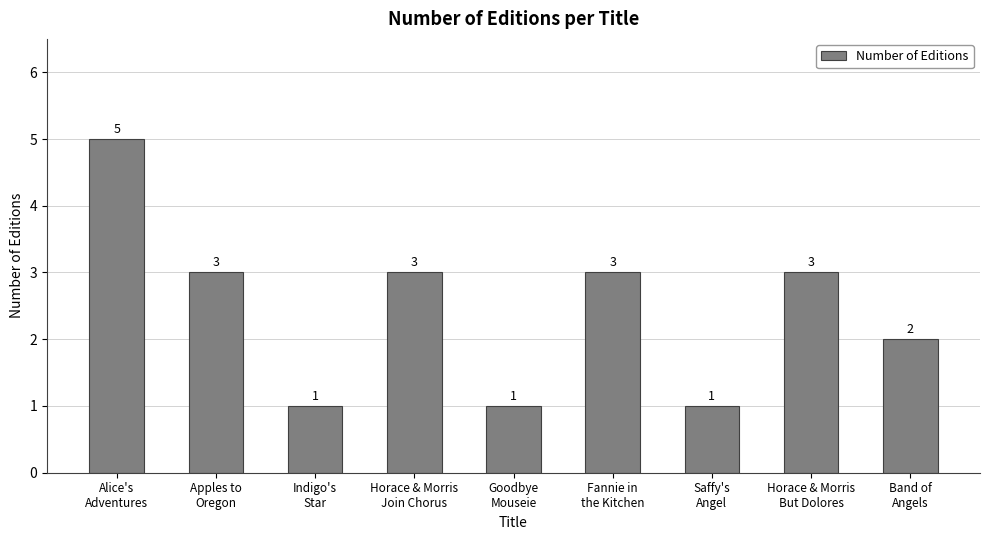

What is the value of the 3rd bar from the left?

1